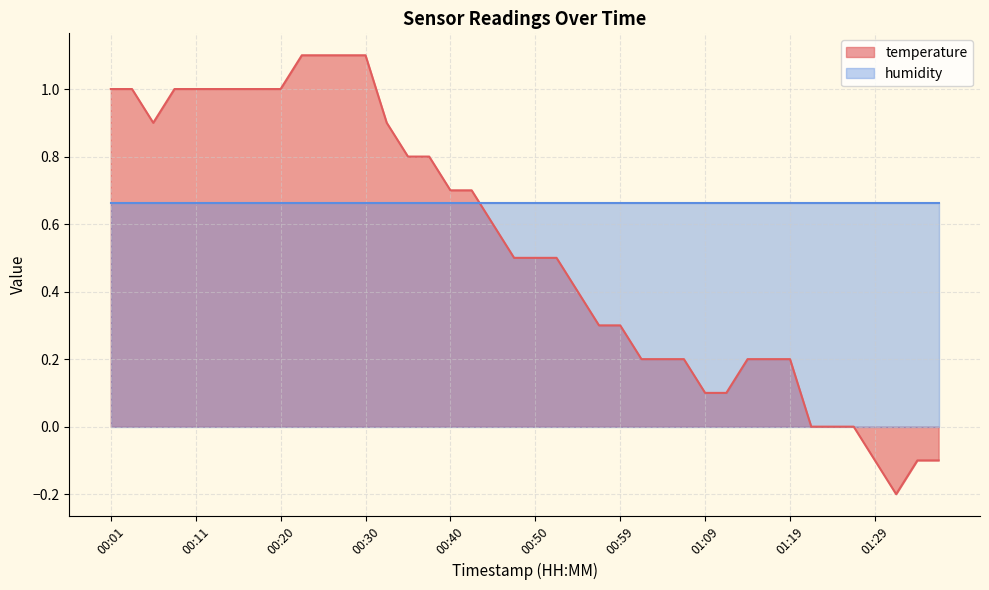

Rank the categories by value from highest to lowest.

00:23, 00:25, 00:28, 00:30, 00:01, 00:03, 00:08, 00:11, 00:13, 00:15, 00:18, 00:20, 00:06, 00:33, 00:35, 00:37, 00:40, 00:42, 00:45, 00:47, 00:50, 00:52, 00:54, 00:57, 00:59, 01:02, 01:04, 01:07, 01:14, 01:16, 01:19, 01:09, 01:12, 01:21, 01:24, 01:26, 01:29, 01:33, 01:36, 01:31